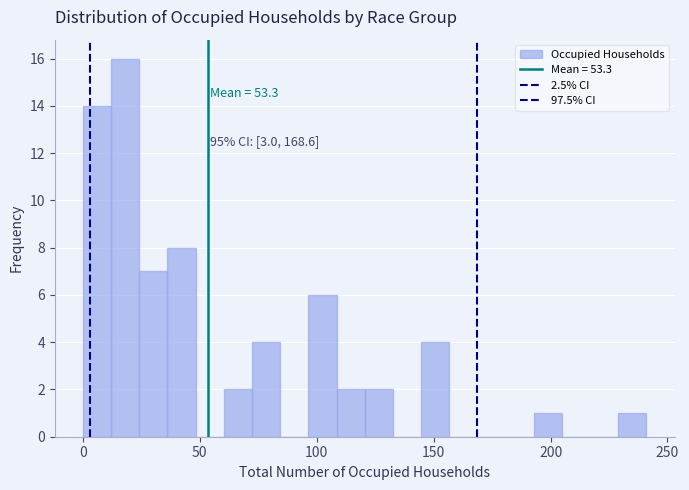

Read against the x-axis, roughly where is the centre of the tallest bar?

20